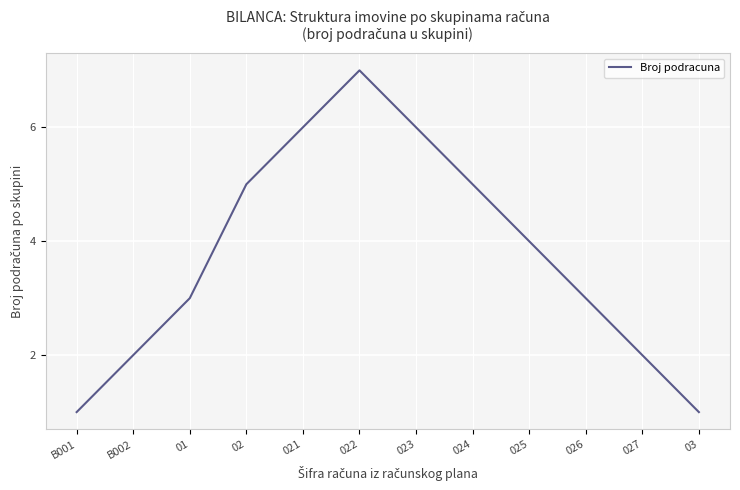

What is the greatest value displayed?

7